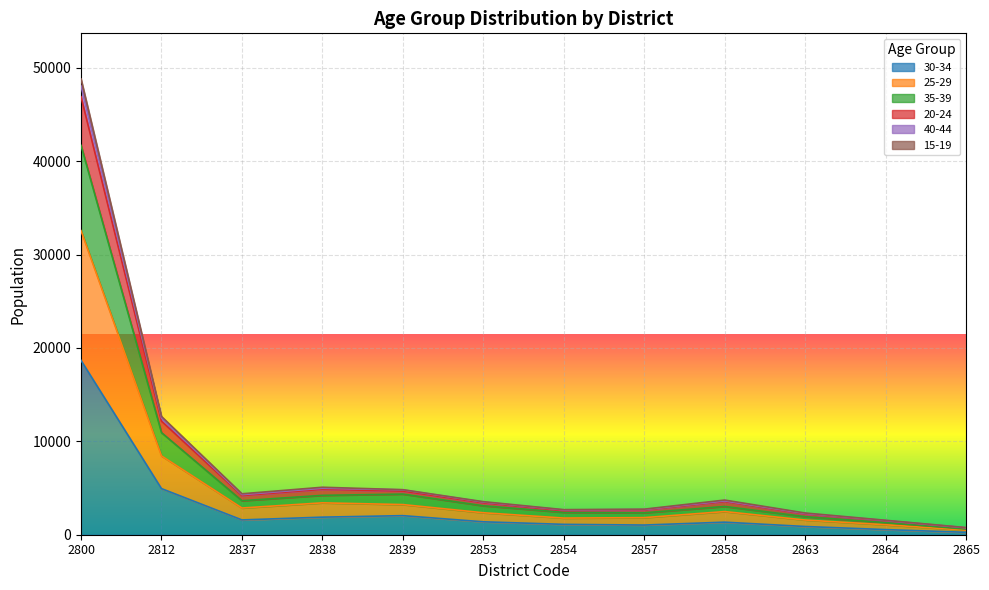

True or false: 35-39 has a value of 2168 at 2864.

False